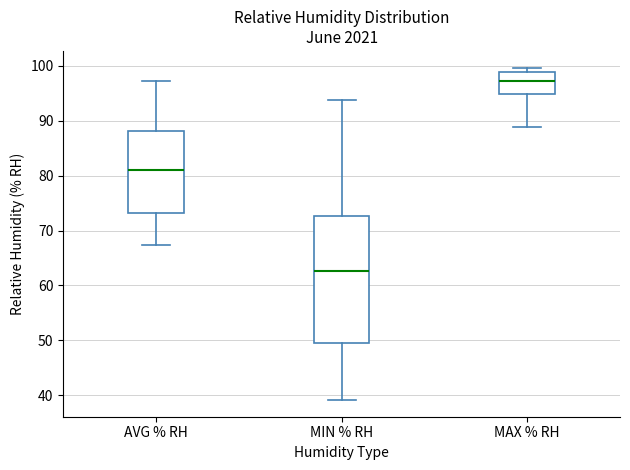

Reading left to right, transcribe this box plot: for each box, give where its median line is, the range the box spans, and where its two whiskers end, as read against the y-axis. The values are not printed on the chart, so give them approximately, as read against the axis.

AVG % RH: median 81, box 73 to 88, whiskers 67 to 97
MIN % RH: median 63, box 50 to 73, whiskers 39 to 94
MAX % RH: median 97, box 95 to 99, whiskers 89 to 100